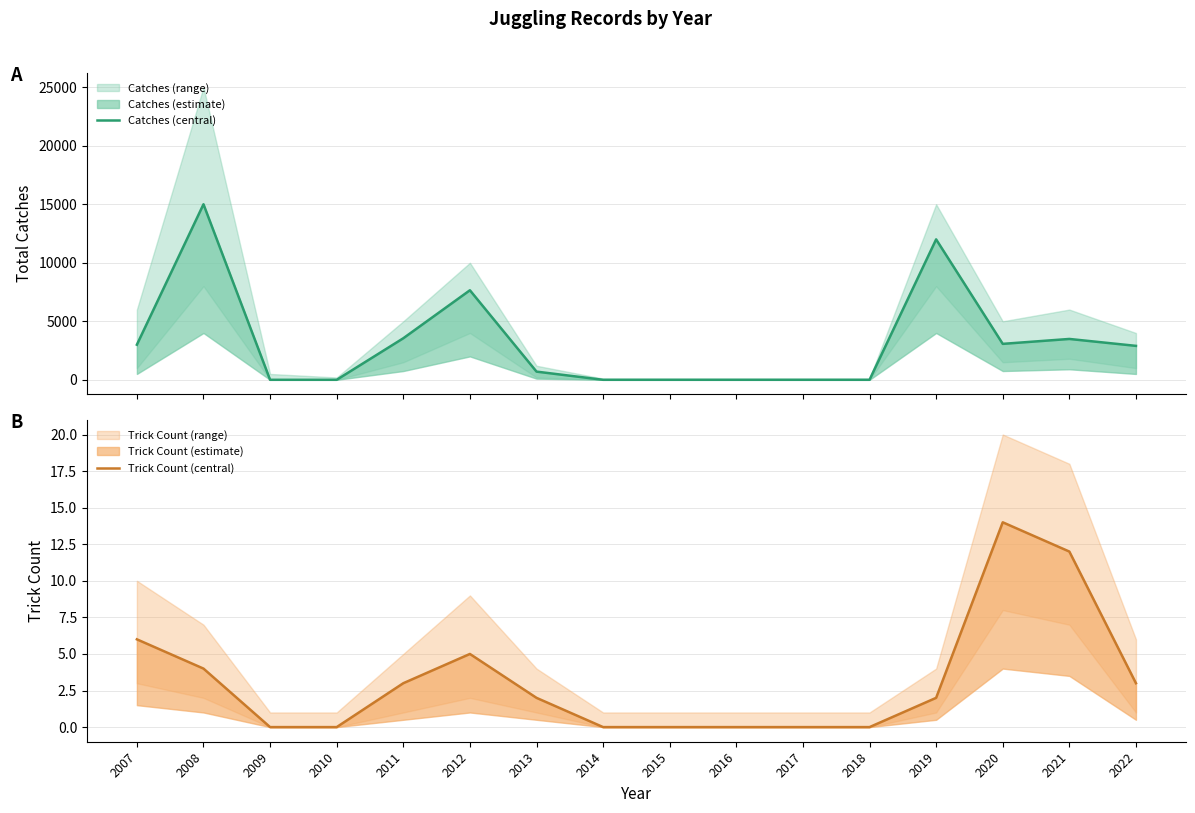

Does the chart have visible grid lines?

Yes